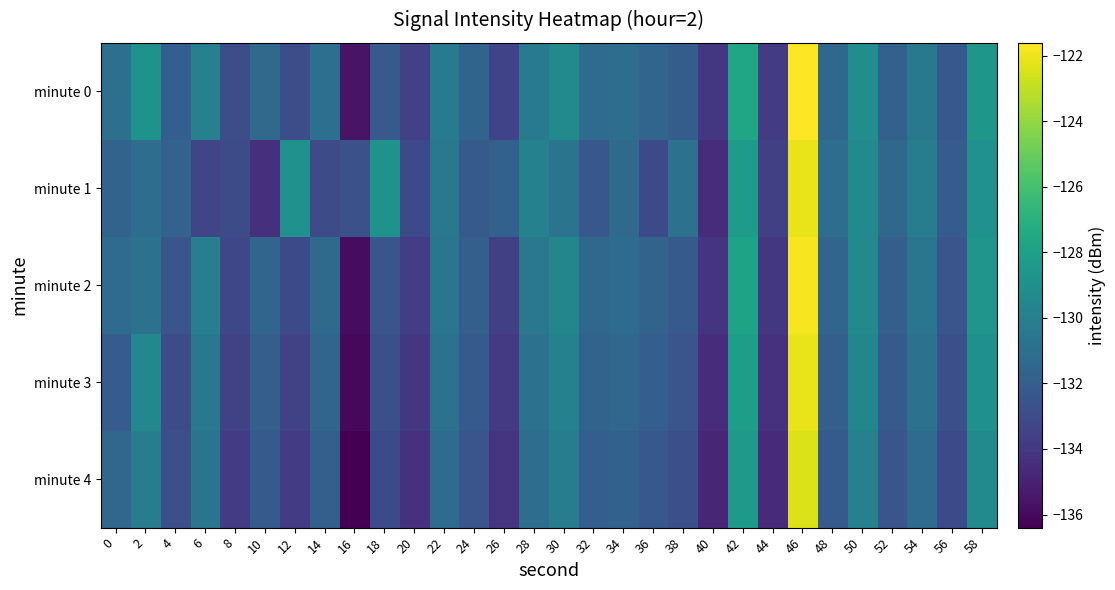

Reading right to left, list all the values displayed in this chart.

minute 0: 58=-128.6	56=-132.3	54=-130.4	52=-131.8	50=-129.1	48=-131.4	46=-121.6	44=-133.8	42=-127.6	40=-134.0	38=-132.1	36=-131.6	34=-131.1	32=-131.2	30=-129.4	28=-130.3	26=-133.4	24=-131.6	22=-130.3	20=-133.5	18=-132.2	16=-135.6	14=-131.0	12=-132.9	10=-131.3	8=-132.9	6=-130.0	4=-132.0	2=-128.9	0=-130.9
minute 1: 58=-128.9	56=-132.1	54=-130.2	52=-131.5	50=-129.4	48=-131.1	46=-122.1	44=-133.6	42=-128.3	40=-134.5	38=-130.8	36=-133.1	34=-131.3	32=-132.4	30=-130.7	28=-129.9	26=-131.8	24=-132.2	22=-130.5	20=-133.1	18=-128.8	16=-132.8	14=-132.9	12=-128.9	10=-134.4	8=-132.9	6=-133.3	4=-131.7	2=-131.1	0=-131.7
minute 2: 58=-128.7	56=-132.5	54=-130.6	52=-131.9	50=-129.3	48=-131.6	46=-121.8	44=-134.0	42=-127.8	40=-134.2	38=-132.2	36=-131.7	34=-131.2	32=-131.4	30=-129.6	28=-130.5	26=-133.6	24=-131.9	22=-130.6	20=-133.7	18=-132.5	16=-135.9	14=-131.3	12=-133.1	10=-131.6	8=-133.2	6=-130.1	4=-132.5	2=-130.8	0=-131.2
minute 3: 58=-129.0	56=-132.8	54=-130.9	52=-132.2	50=-129.6	48=-131.9	46=-122.1	44=-134.3	42=-128.1	40=-134.5	38=-132.5	36=-132.0	34=-131.5	32=-131.7	30=-129.9	28=-130.8	26=-133.9	24=-132.2	22=-130.9	20=-134.0	18=-132.8	16=-136.1	14=-131.6	12=-133.5	10=-131.9	8=-133.5	6=-130.4	4=-133.0	2=-129.5	0=-132.1
minute 4: 58=-129.3	56=-133.1	54=-131.2	52=-132.5	50=-129.9	48=-132.2	46=-122.4	44=-134.6	42=-128.4	40=-134.8	38=-132.8	36=-132.3	34=-131.8	32=-132.0	30=-130.2	28=-131.1	26=-134.2	24=-132.5	22=-131.2	20=-134.3	18=-133.1	16=-136.4	14=-131.9	12=-133.8	10=-132.2	8=-133.8	6=-130.7	4=-132.8	2=-130.2	0=-131.5